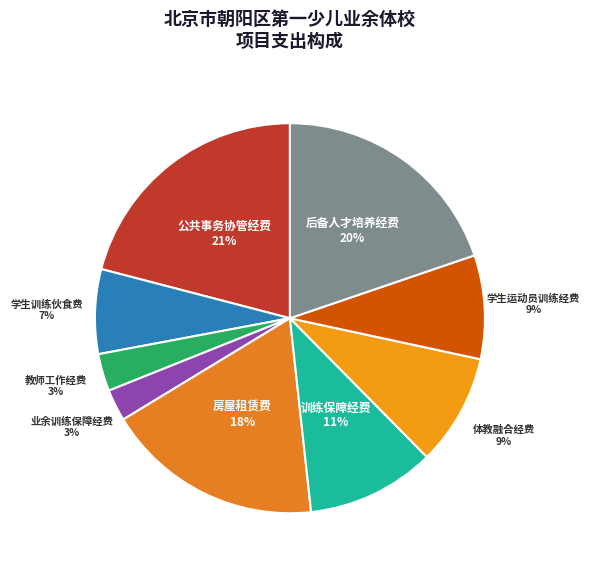

Which category has the smallest portion of the pie?

业余训练保障经费